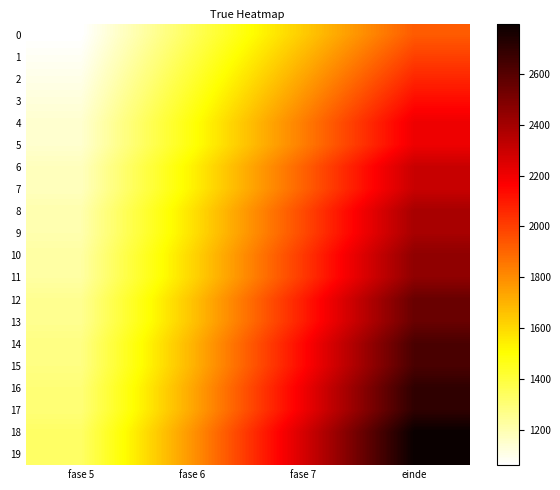

Between fase 5 and fase 7, which series saw the biggest shift?

18